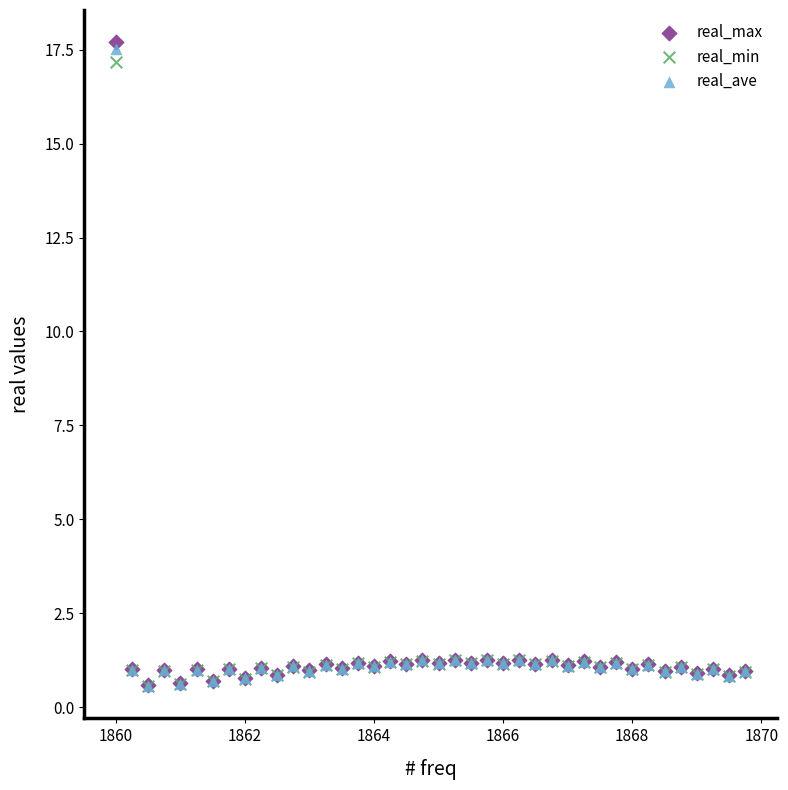

What are all the series names shown in the legend?

real_max, real_min, real_ave